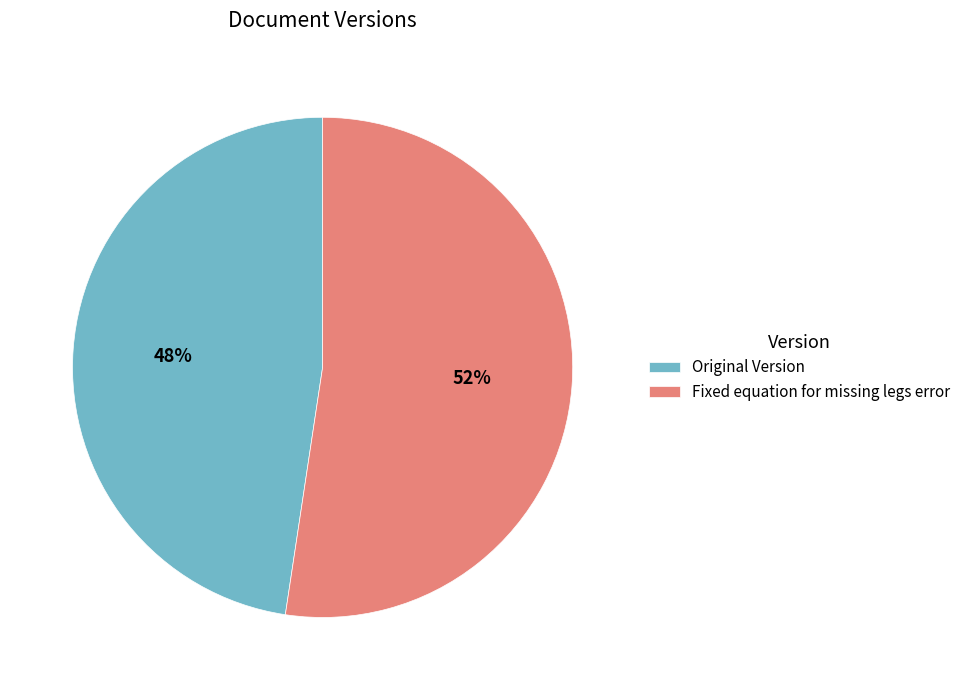

Which category has the smallest portion of the pie?

Original Version